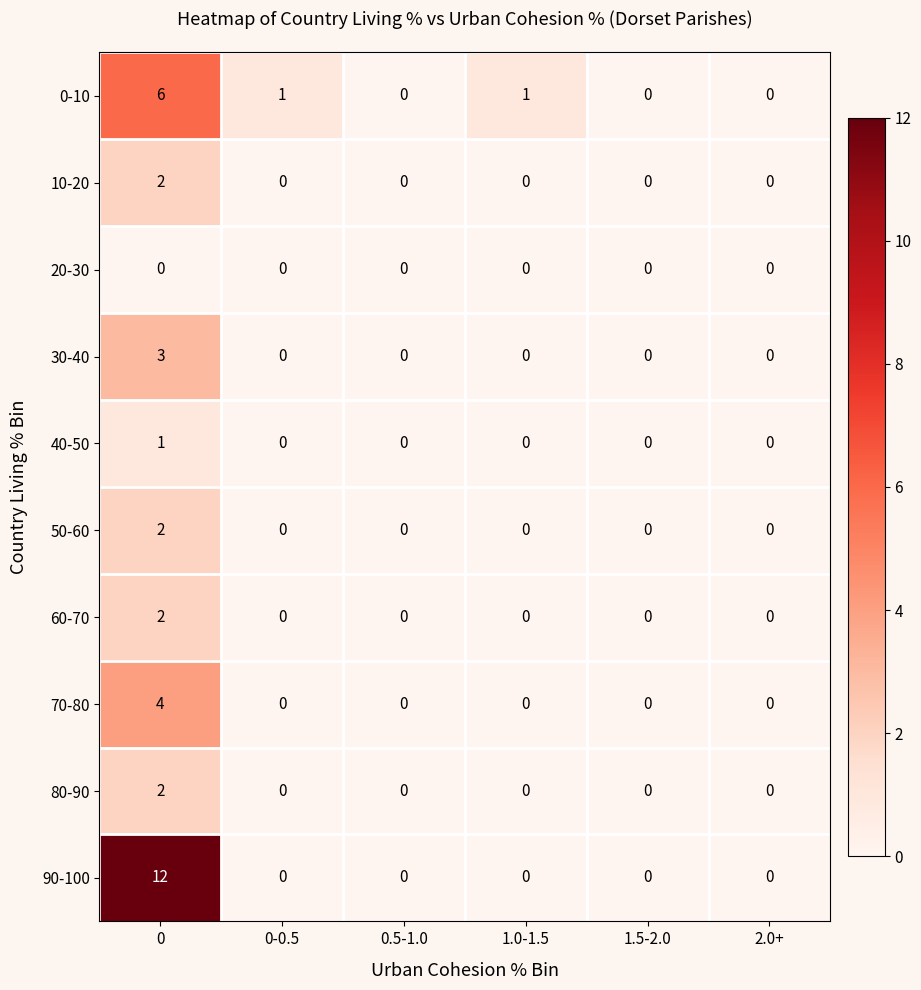

Is it true that 30-40 equals 0 at 0.5-1.0?

True